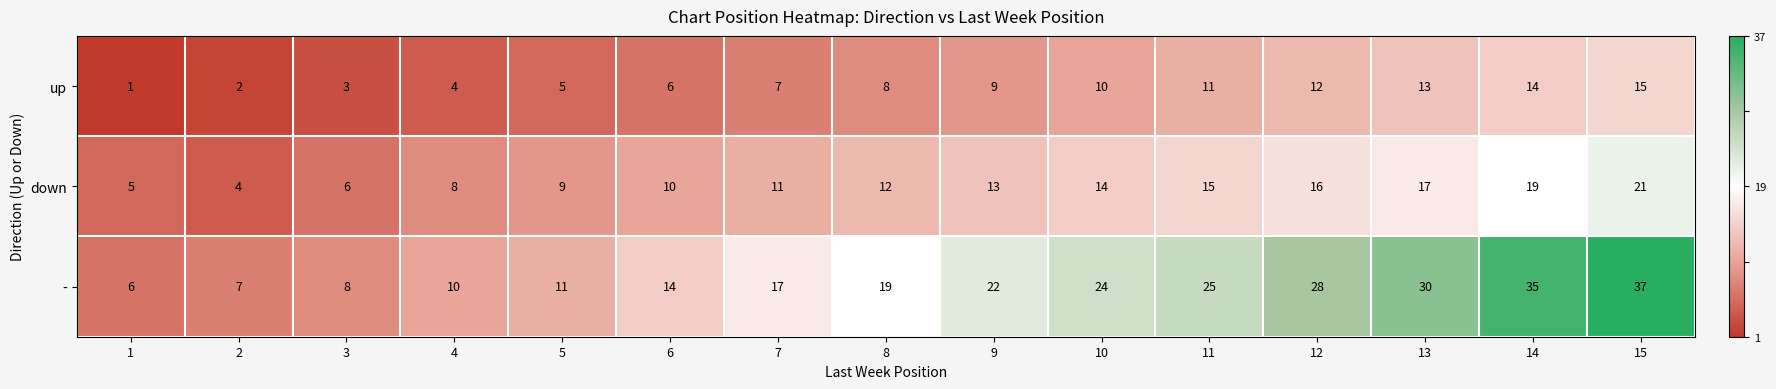

The value of up at 9 is 9. True or false?

True